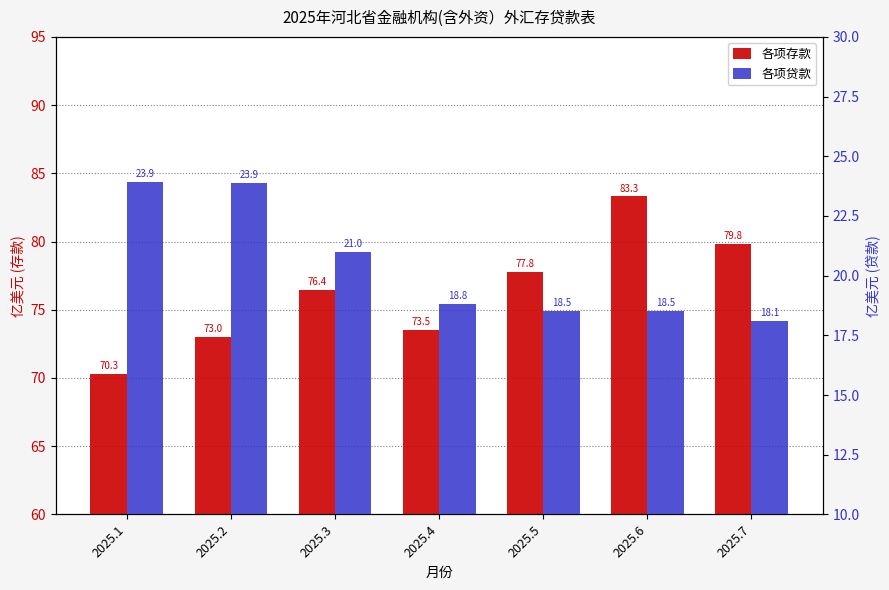

What is the difference between the second highest and second lowest values in the 各项存款 series?

6.8